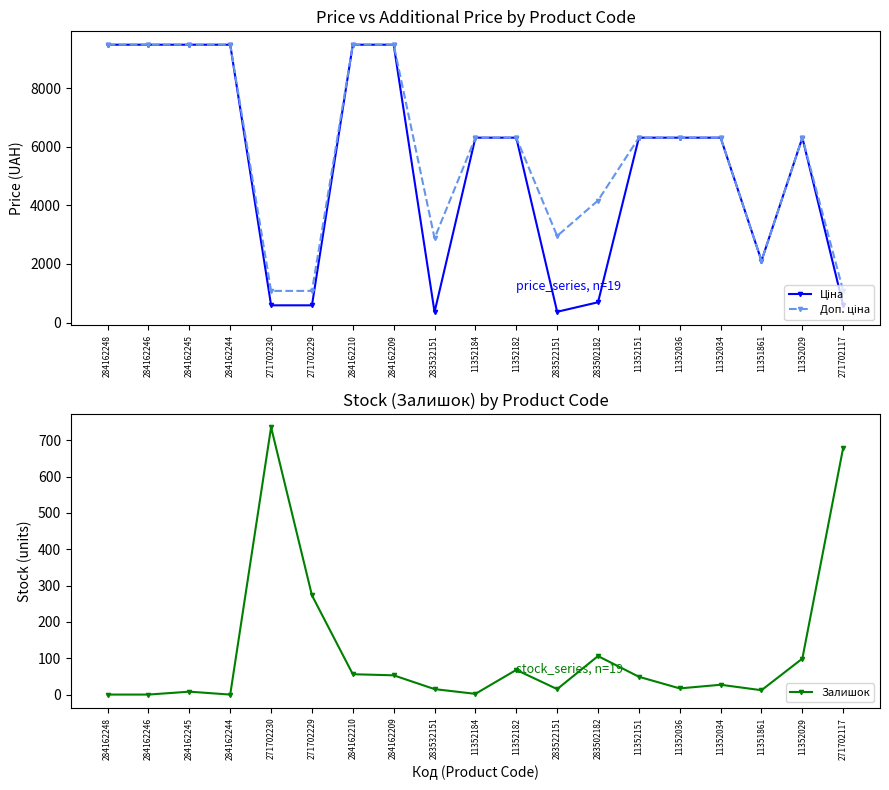

What are all the series names shown in the legend?

Ціна, Доп. ціна, Залишок